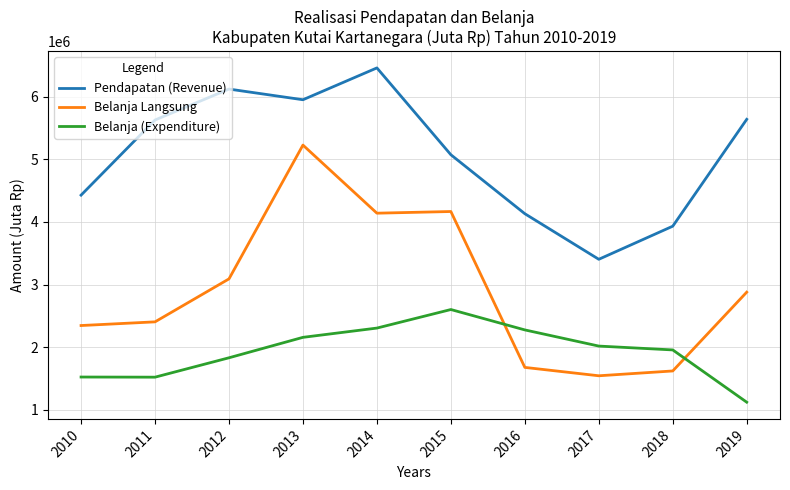

What is the sum of all Belanja Langsung values?

29084355.4